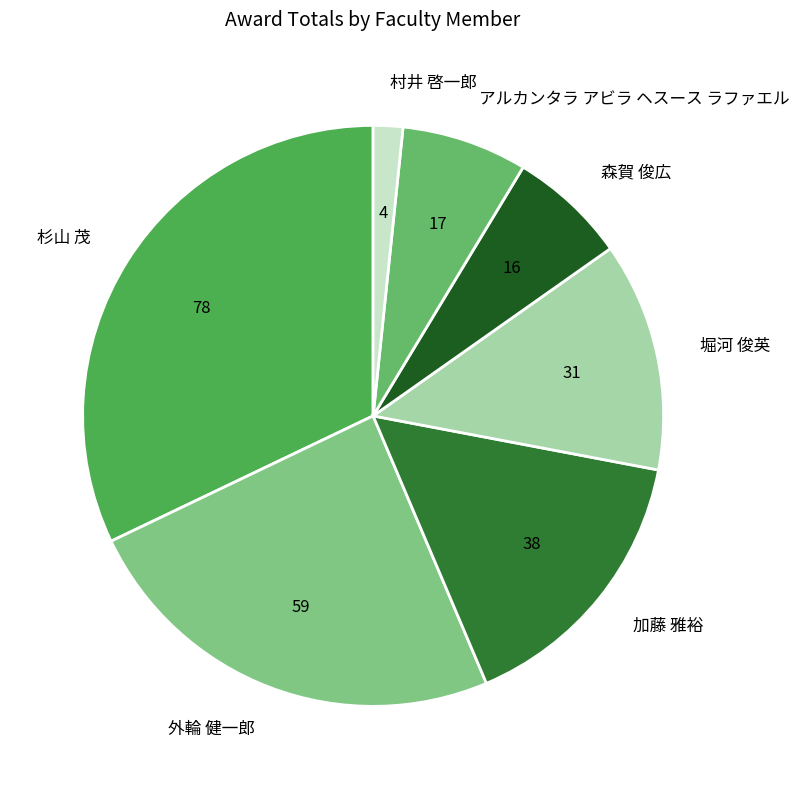

Which has a higher value, 村井 啓一郎 or 森賀 俊広?

森賀 俊広